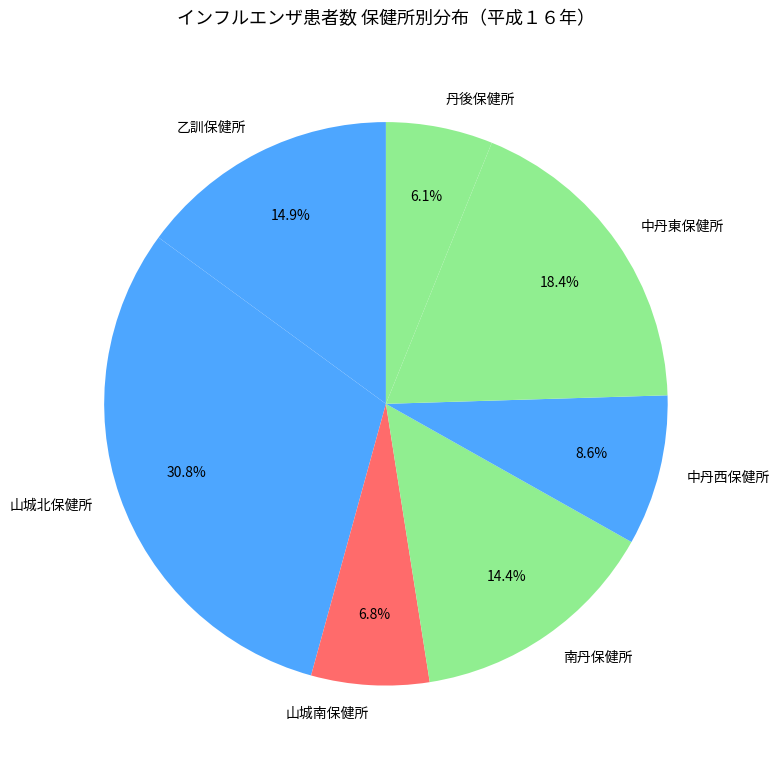

Which slice is the smallest?

丹後保健所